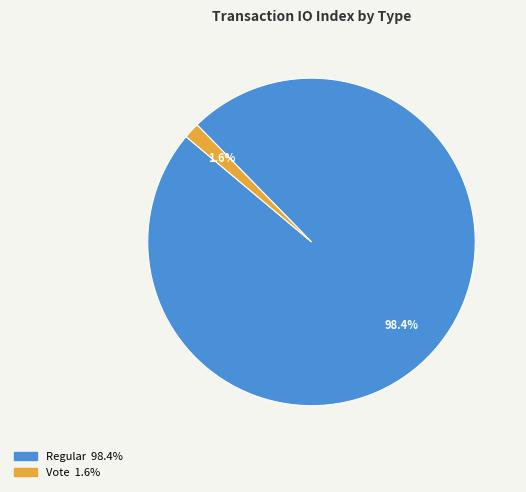

The Vote slice represents 2% of the pie. True or false?

True